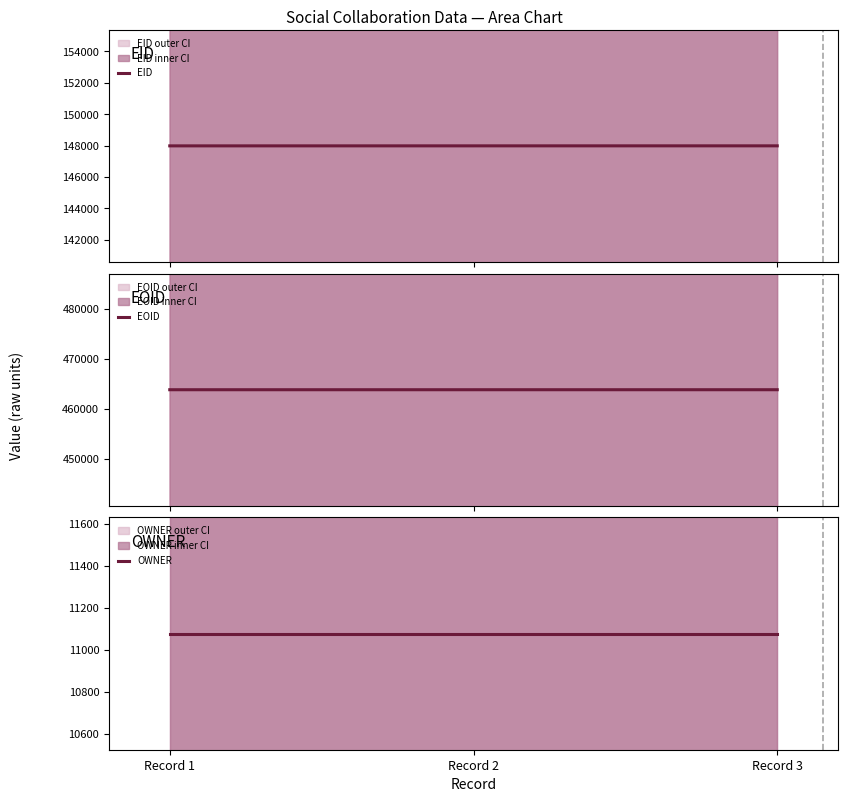

Which label corresponds to the largest value in the chart?

Record 3